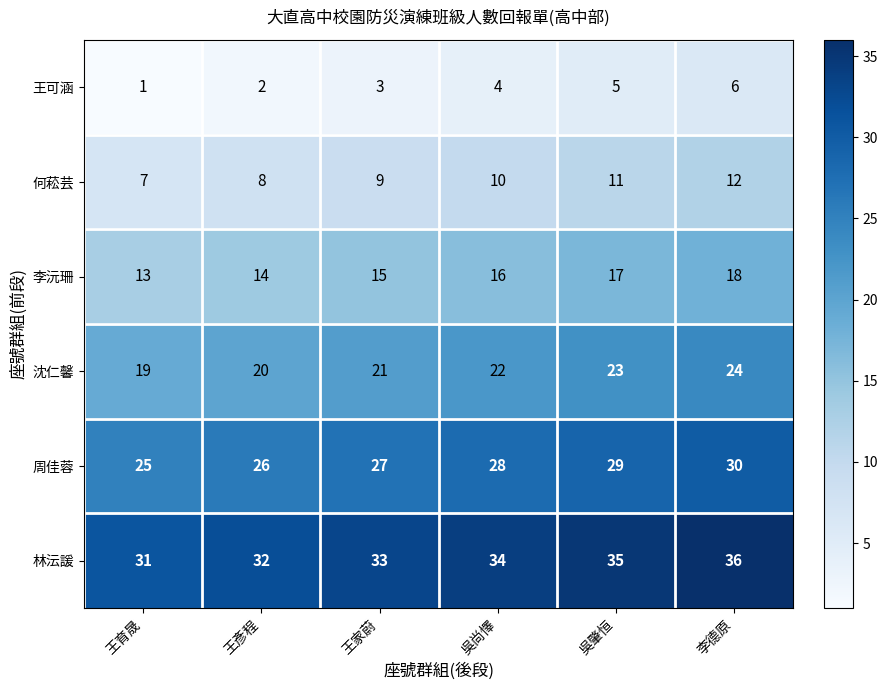

Which series has the largest total across all categories?

林沄諼